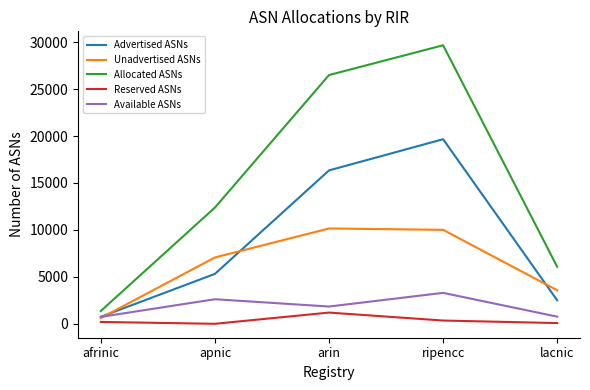

True or false: Unadvertised ASNs and Allocated ASNs intersect in this chart.

False